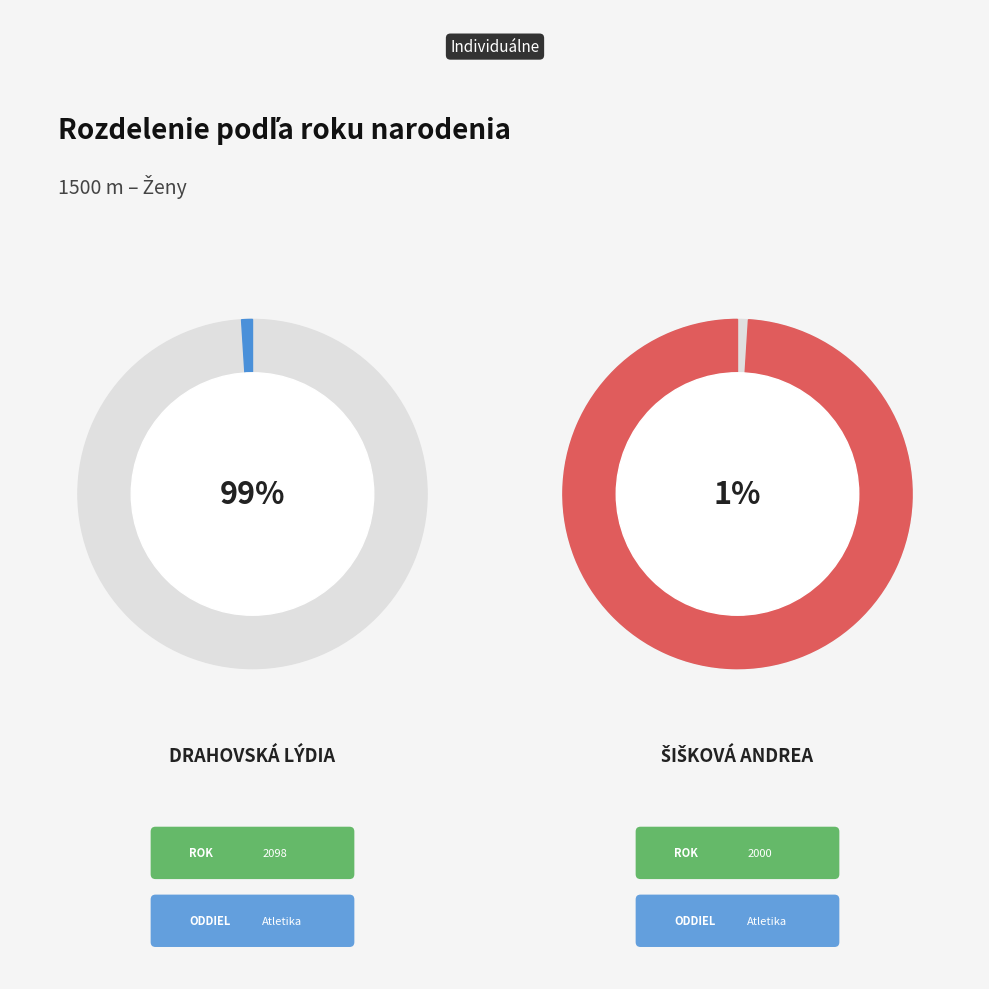

To the nearest percent, what portion does Drahovská Lýdia represent?

99%